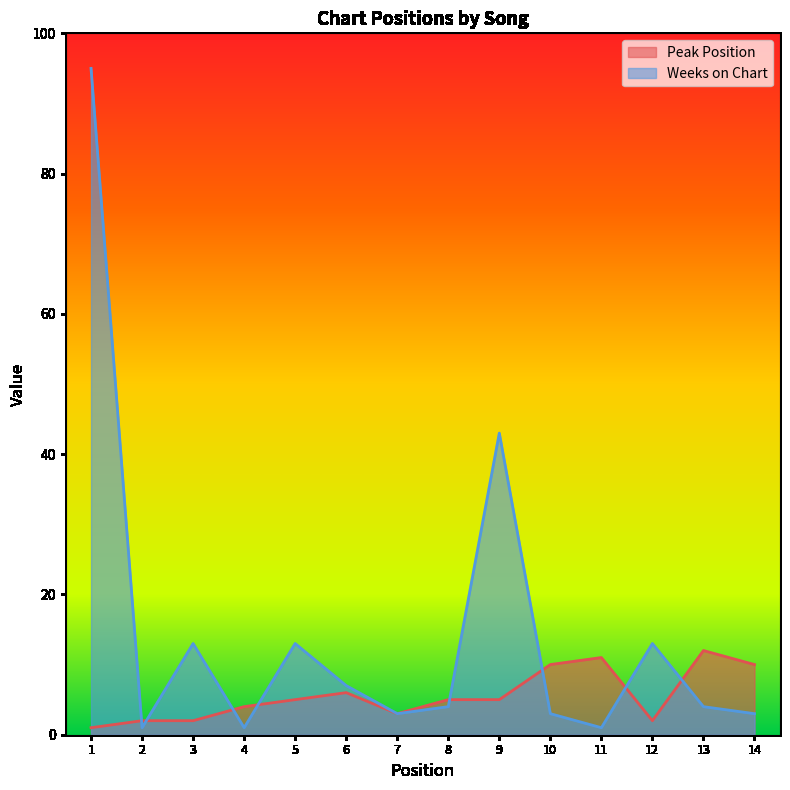

Reading left to right, list all the values displayed in this chart.

Peak Position: 1	2	2	4	5	6	3	5	5	10	11	2	12	10
Weeks on Chart: 95	1	13	1	13	7	3	4	43	3	1	13	4	3